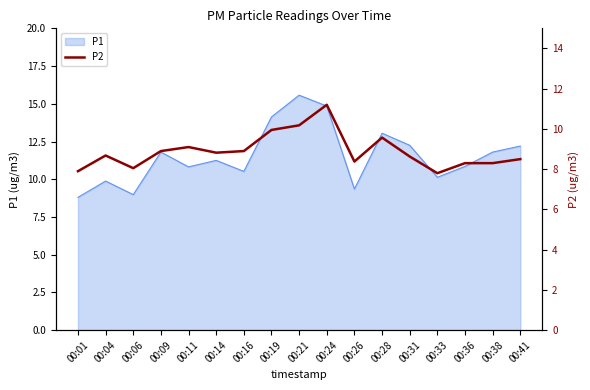

The P1 series shows 6.5 at 00:28. True or false?

False